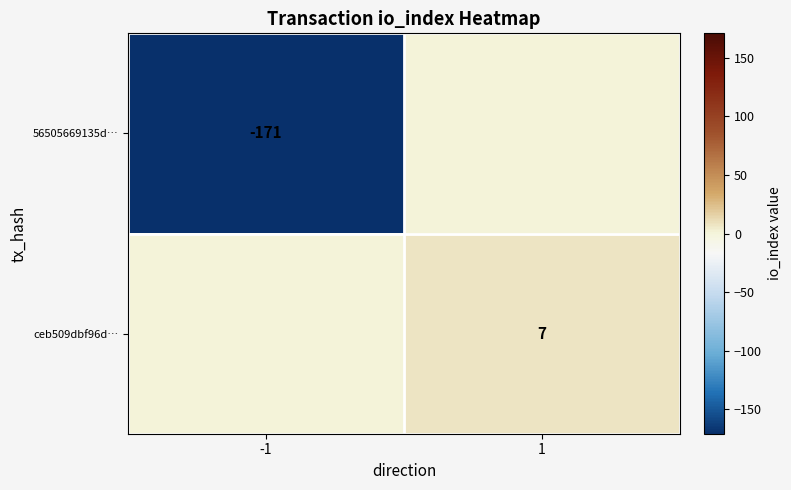

Is it true that 56505669135d… equals -171 at -1?

True